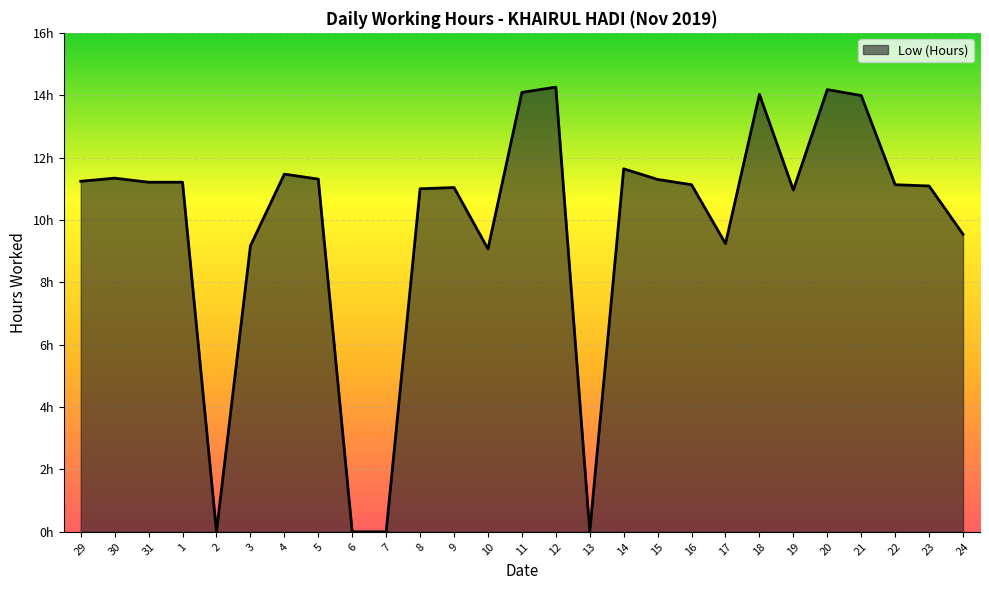

Rank the categories by value from highest to lowest.

12, 20, 11, 18, 21, 14, 4, 30, 5, 15, 29, 31, 1, 16, 22, 23, 9, 8, 19, 24, 17, 3, 10, 2, 6, 7, 13